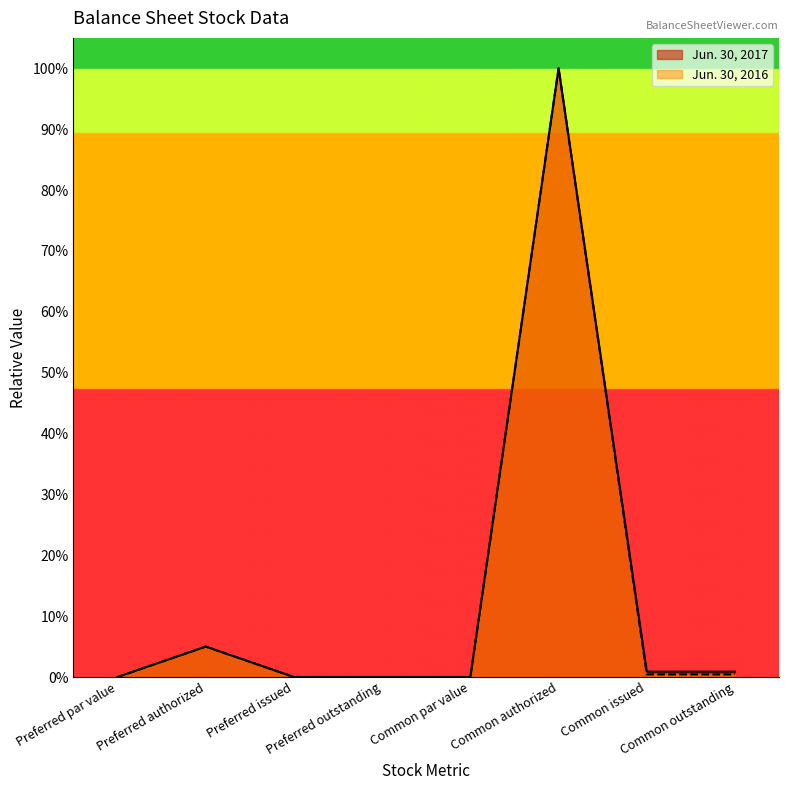

What is the value of the Jun. 30, 2017 point at the 8th from the left?

0.9